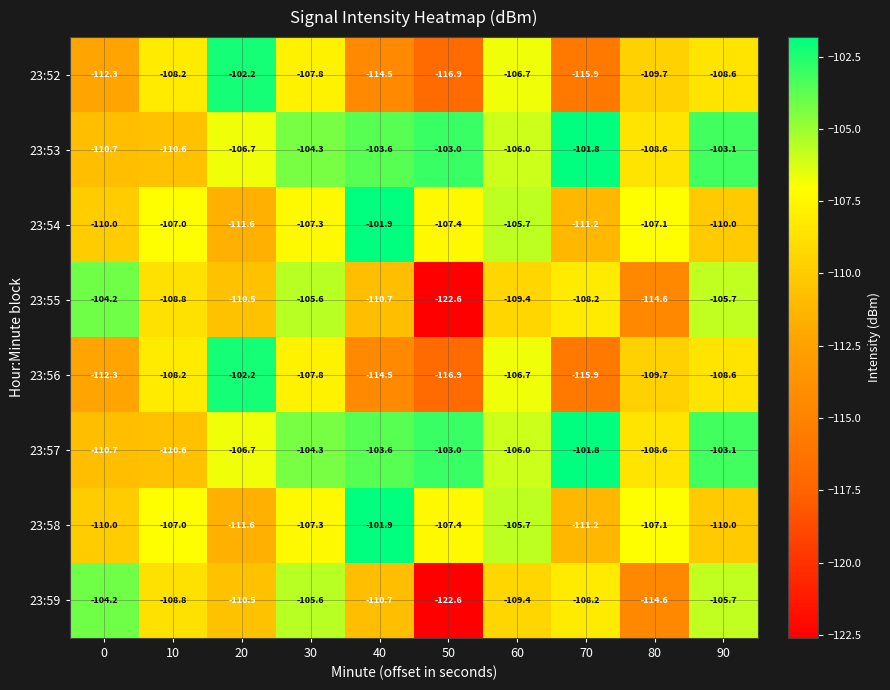

What is the average value of the 23:53 series?

-105.8